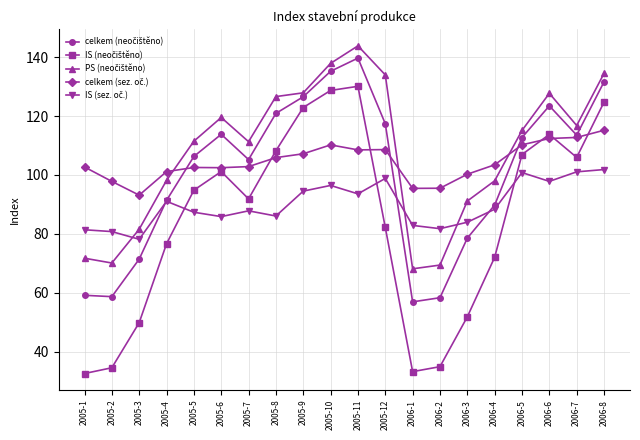

What is the label of the 4th point from the right?

2006-5